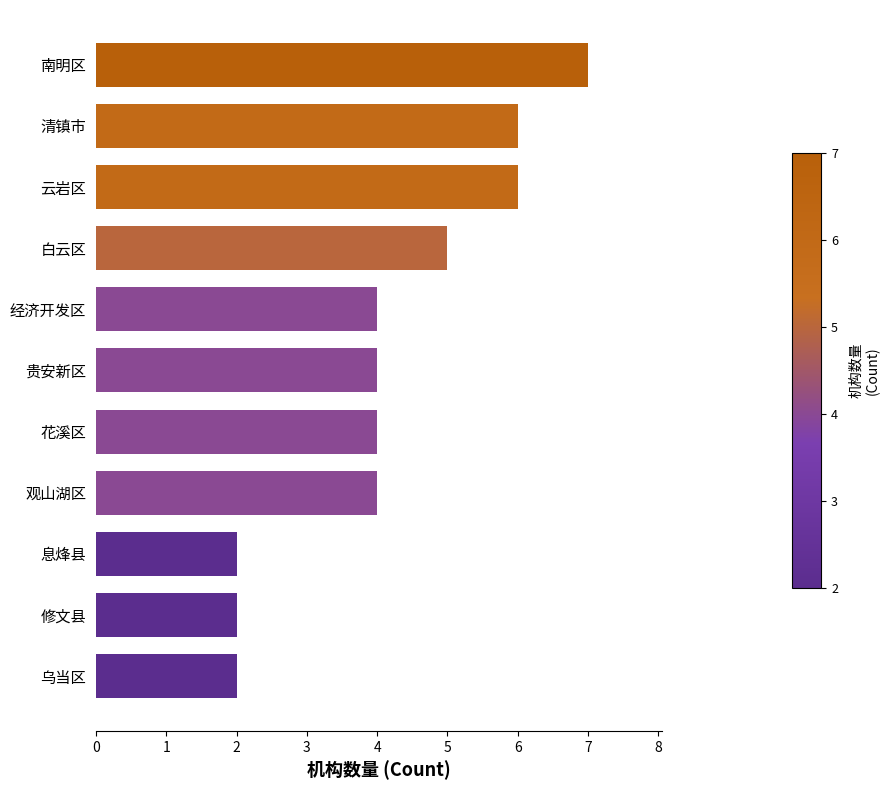

Which category has the highest value across all series?

南明区